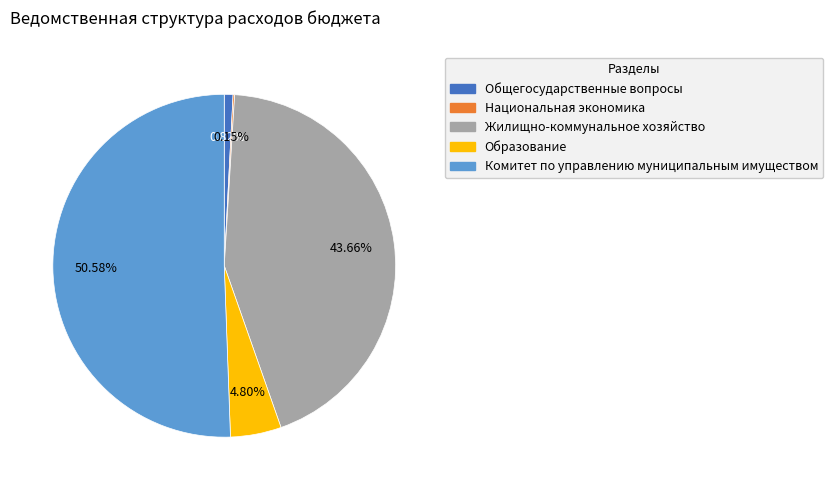

Between Образование and Жилищно-коммунальное хозяйство, which is larger?

Жилищно-коммунальное хозяйство